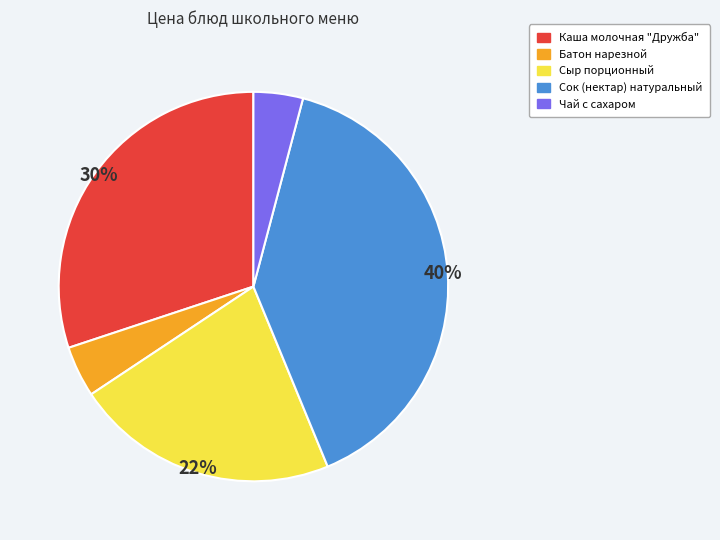

Do Чай с сахаром and Сыр порционный together represent more than half of the pie?

No